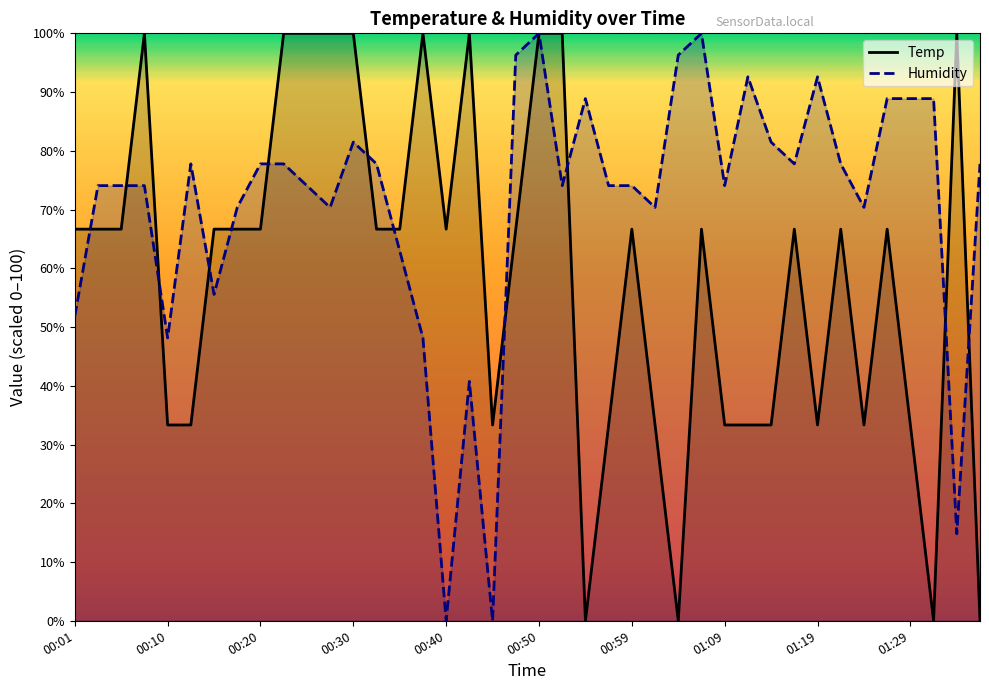

How many data points in Temp are less than 66?

15